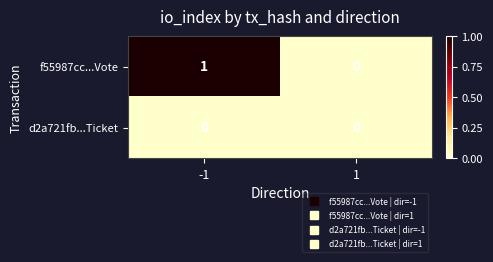

Which series has the largest total across all categories?

f55987cc...Vote